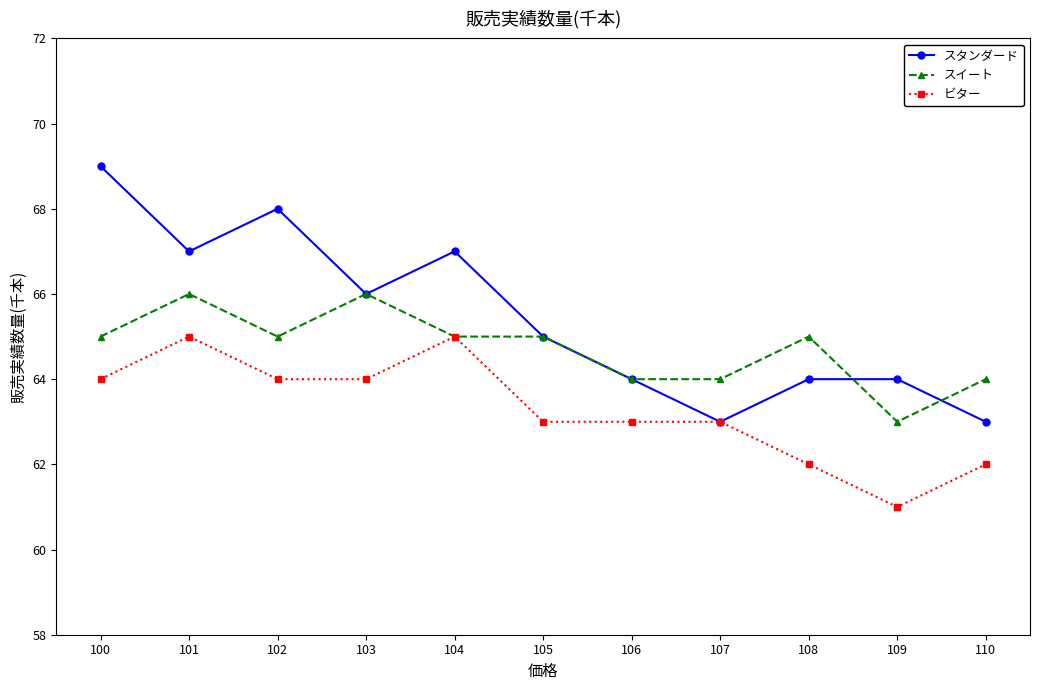

Count the スタンダード values in the range 64 to 67.

7